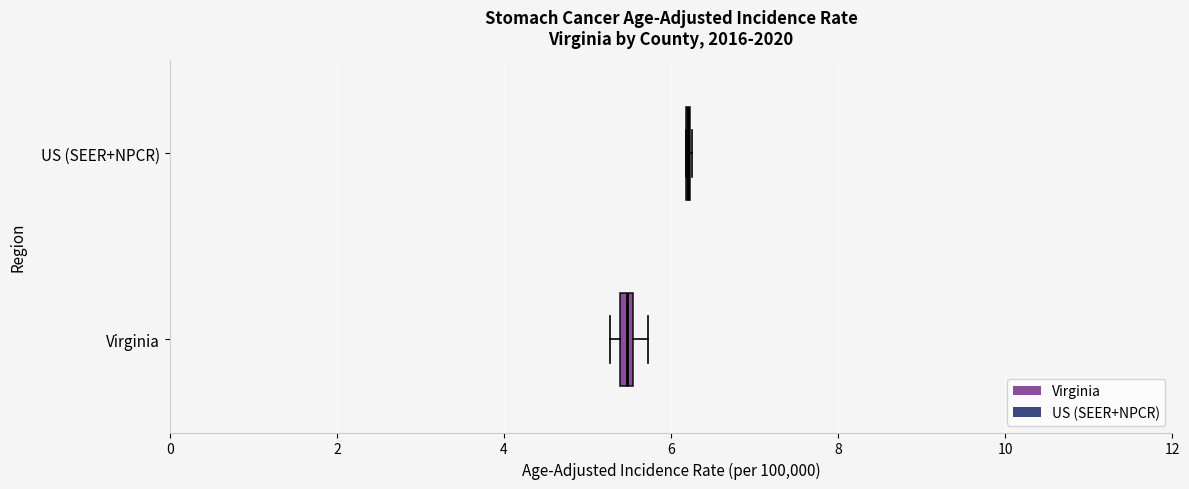

Where is the right edge of the box for Virginia on the x-axis? The values are not printed on the chart, so give them approximately, as read against the axis.

5.6